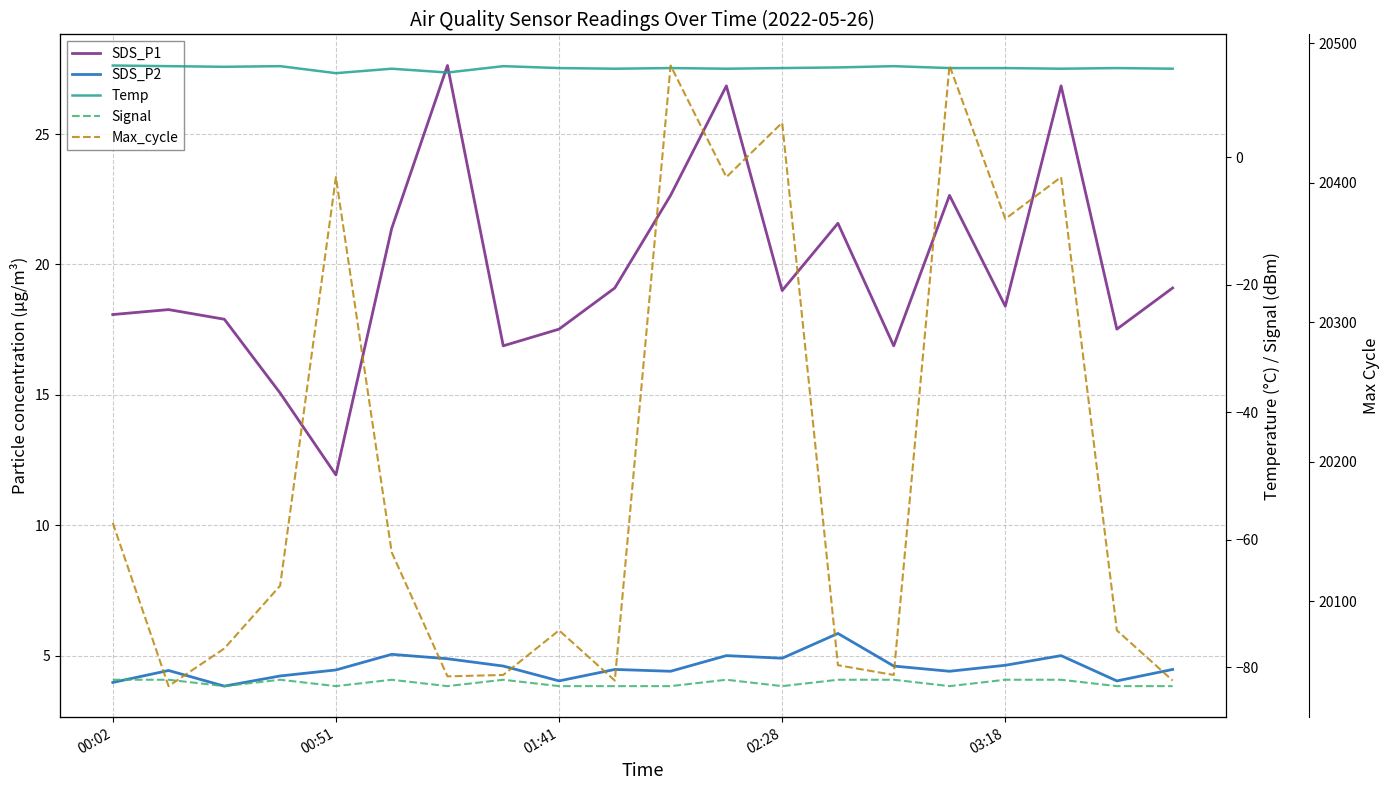

What is the maximum value for Signal?

-82.0